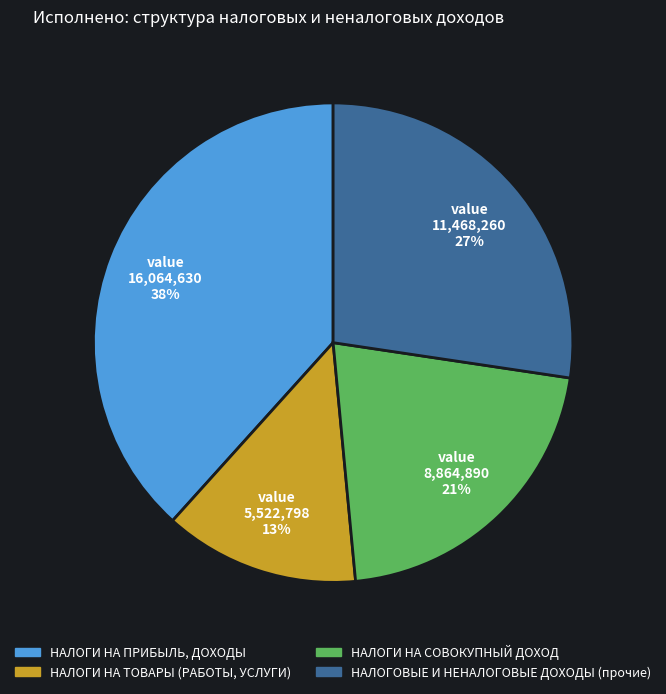

True or false: НАЛОГИ НА ТОВАРЫ (РАБОТЫ, УСЛУГИ) accounts for 13% of the total.

True